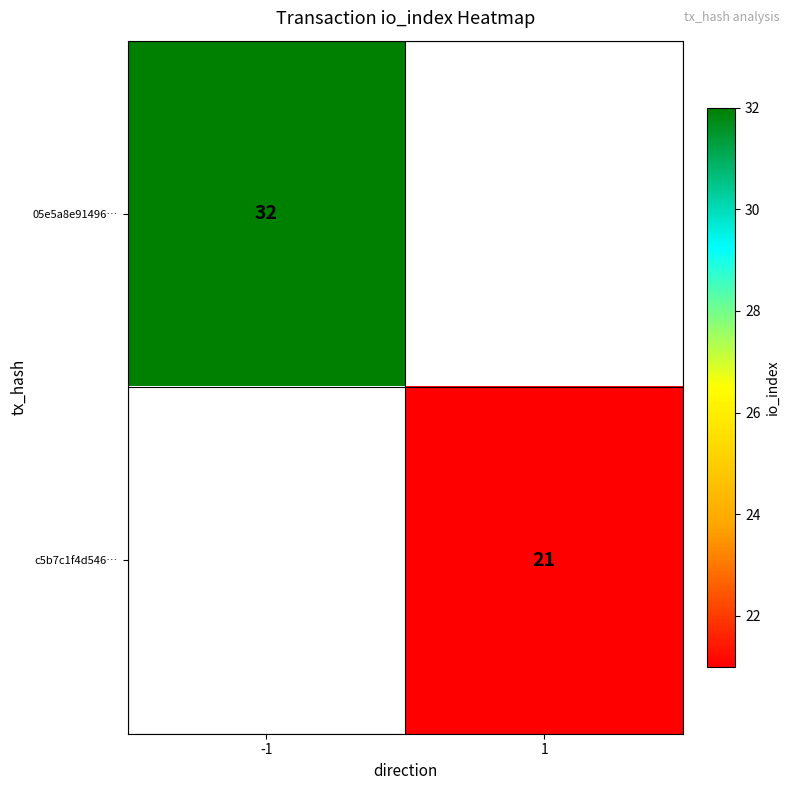

The value of 05e5a8e91496… at -1 is 45. True or false?

False